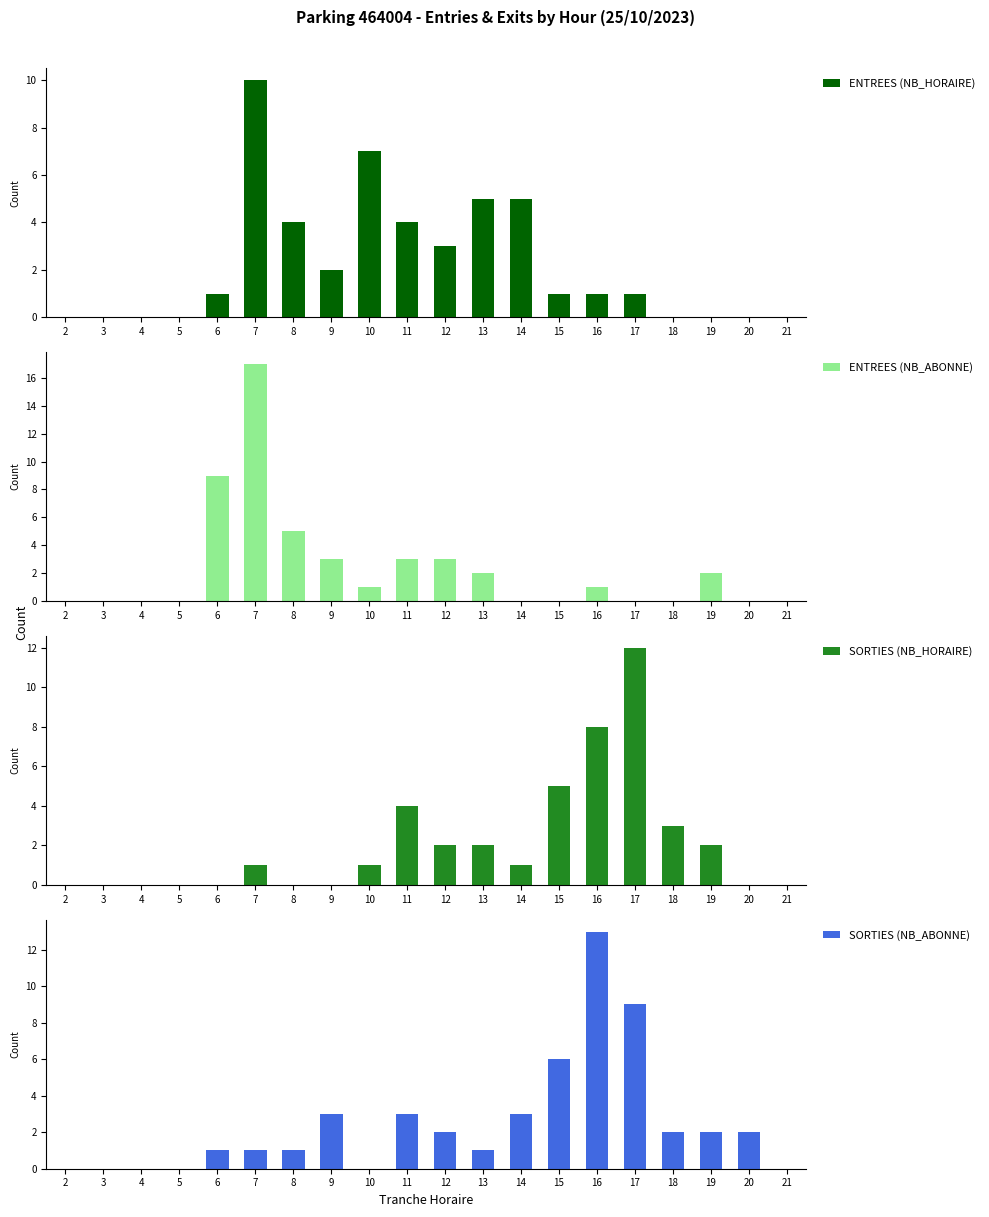

Are the bars grouped side by side (vs. stacked)?

Yes